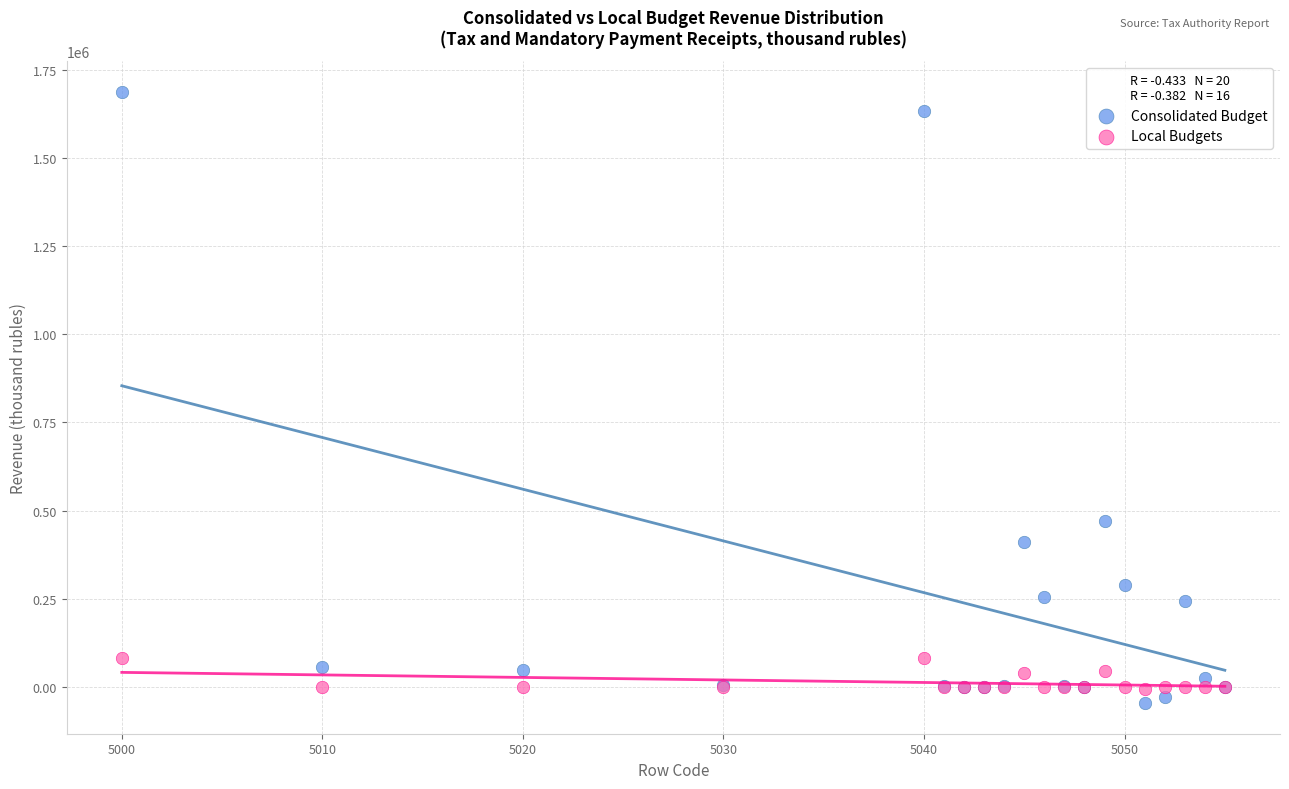

Which series contains the highest Y value?

Consolidated Budget